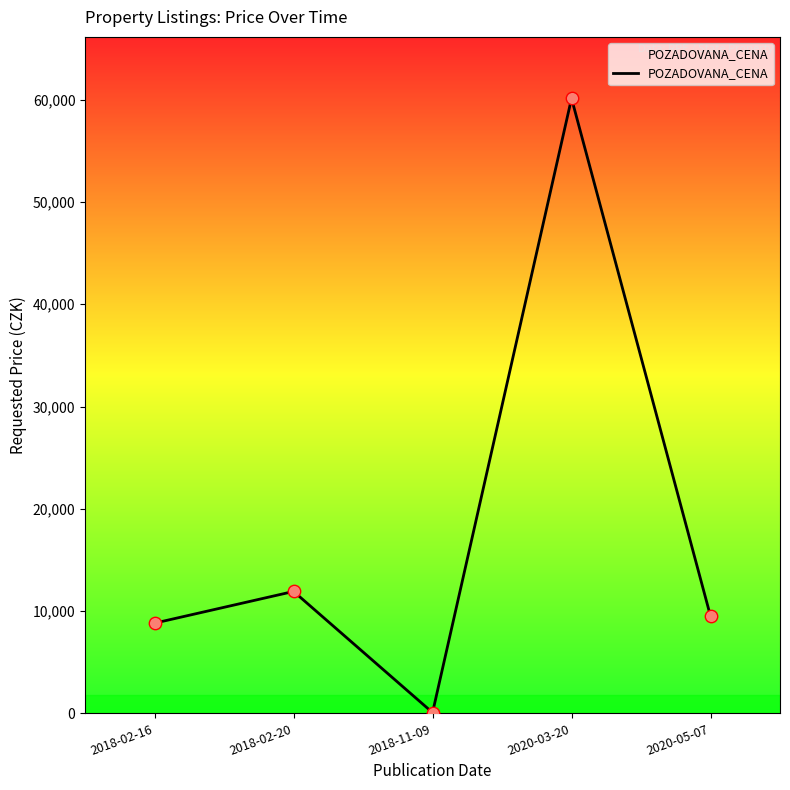

Approximately how many times larger is the value at 2020-05-07 compared to 2018-11-09?

126.7